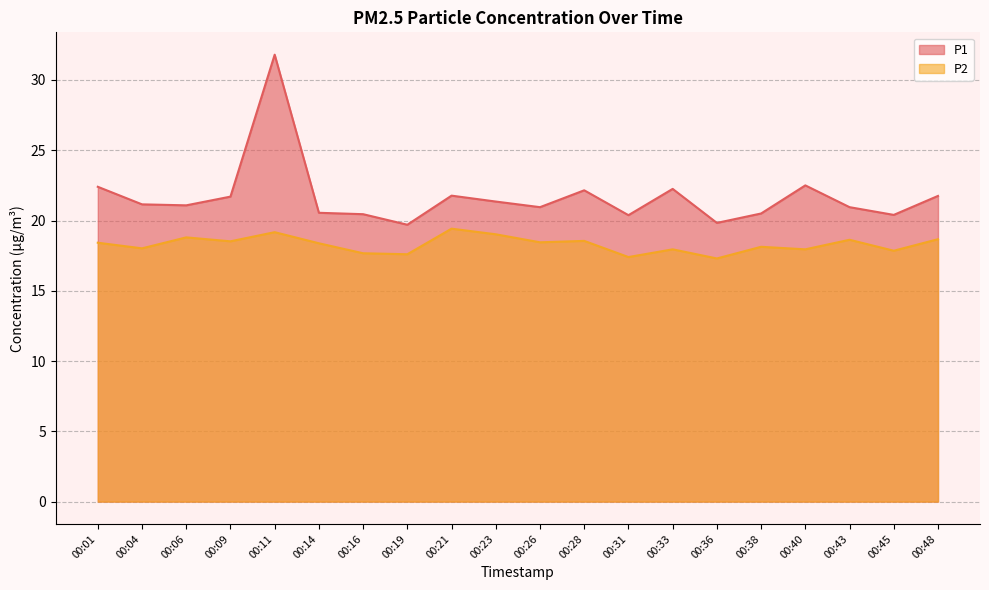

Where is the first local minimum for P2?

00:04